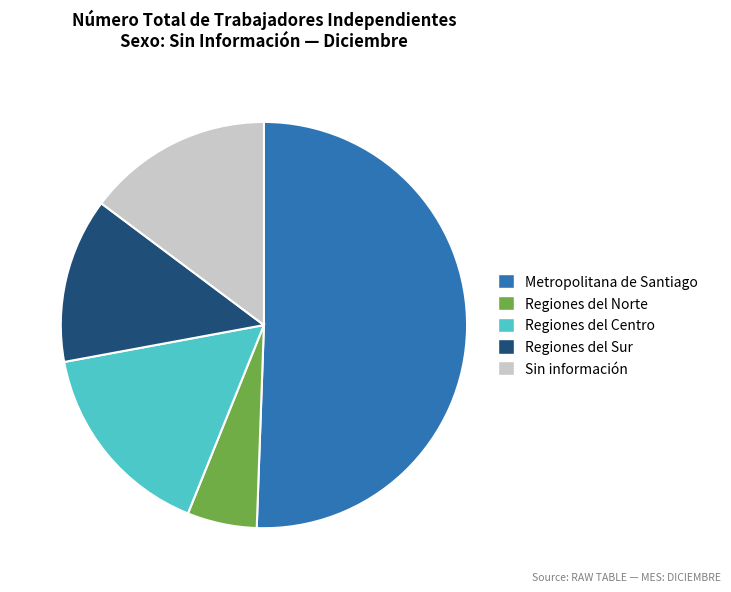

Approximately how many times larger is the value at Regiones del Centro compared to Metropolitana de Santiago?

0.3